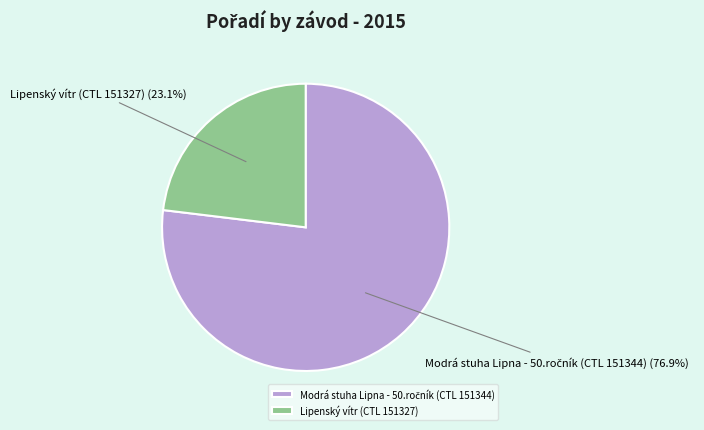

Count the number of slices in the pie.

2